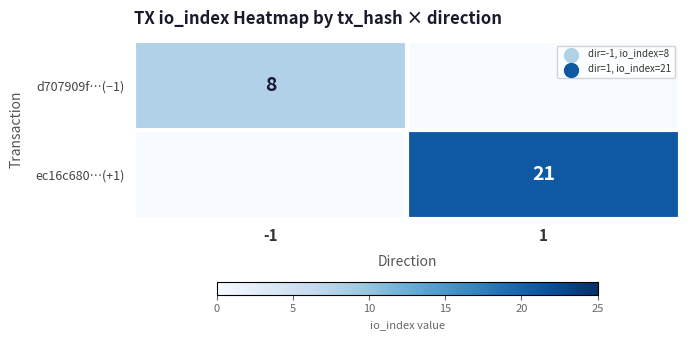

The value of ec16c680…(+1) at 1 is 37. True or false?

False